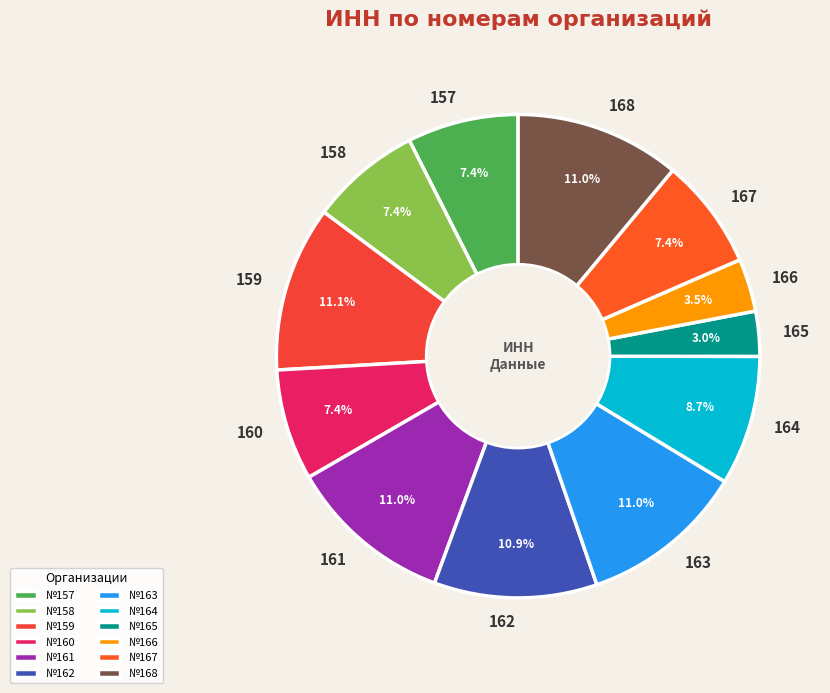

Is there a majority slice in this chart?

No